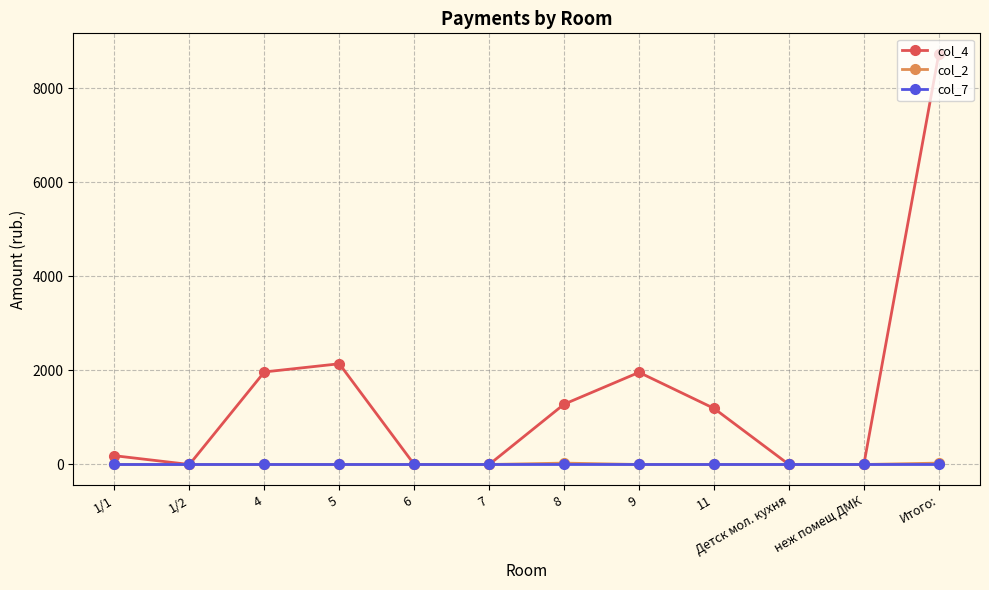

What are all the series names shown in the legend?

col_4, col_2, col_7